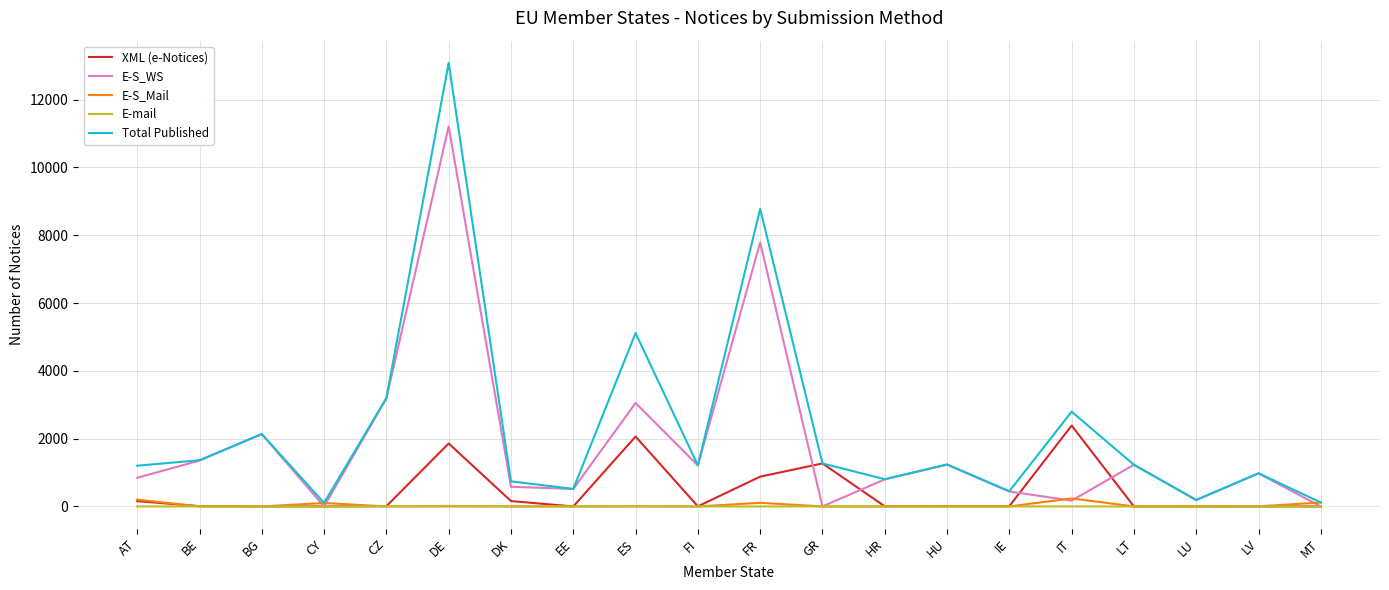

What is the difference between the second highest and second lowest values in the E-S_Mail series?

201